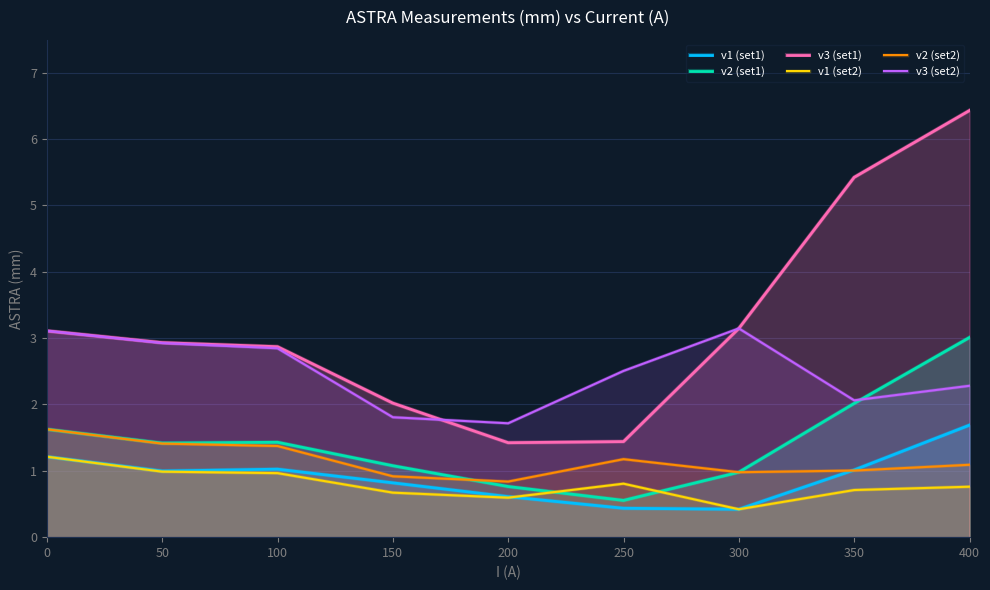

Rank the series by their maximum value, from lowest to highest.

v1 (set2), v2 (set2), v1 (set1), v2 (set1), v3 (set2), v3 (set1)